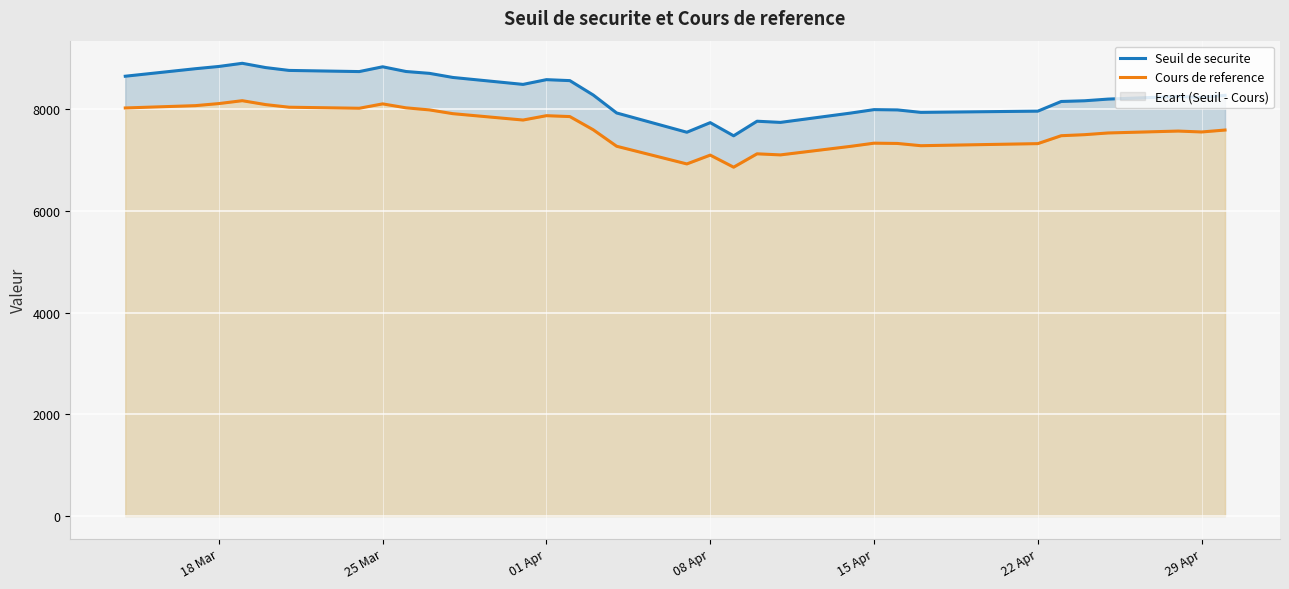

True or false: Cours de reference and Seuil de securite cross at least once.

False